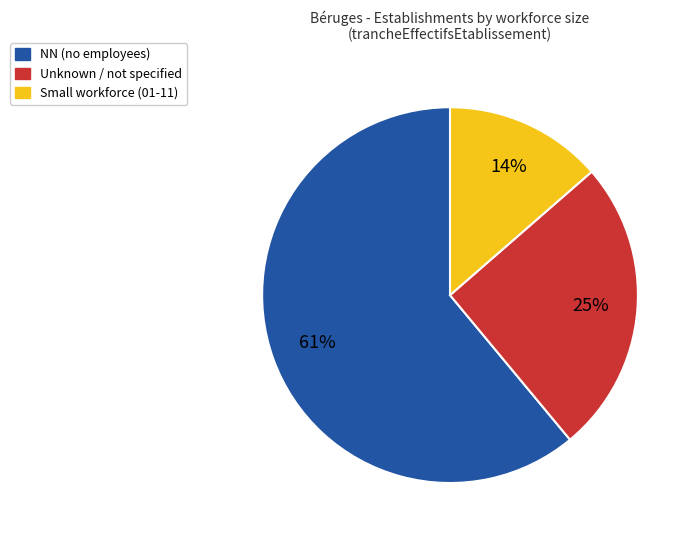

Does any single category account for the majority?

Yes